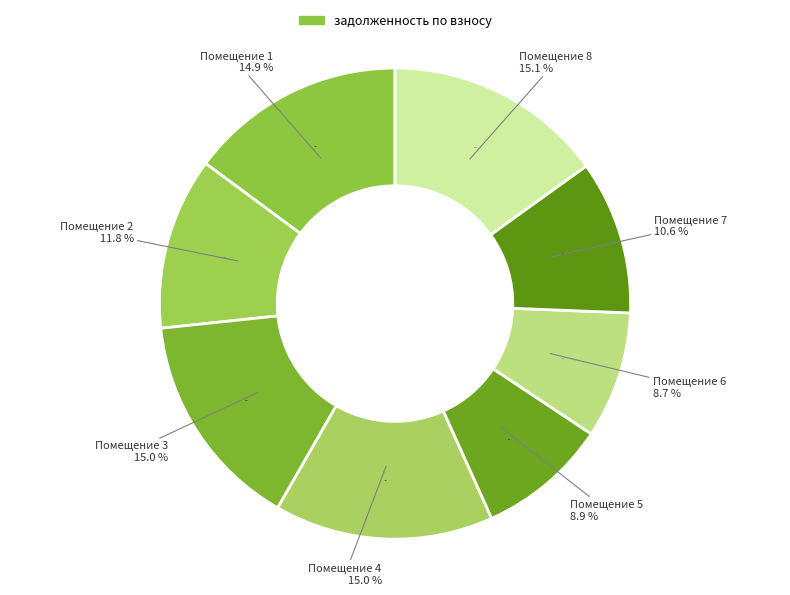

What percentage is the 4 slice, to the nearest percent?

15%